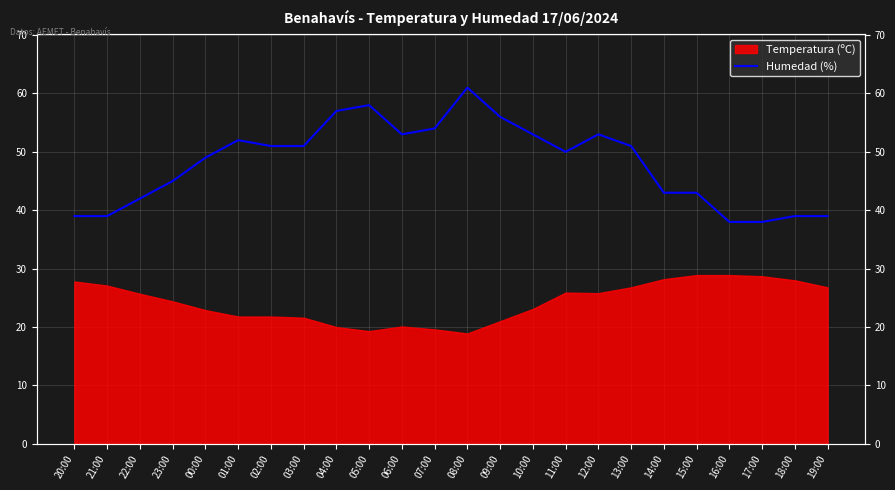

What is the difference between the values at 06:00 and 04:00?

4